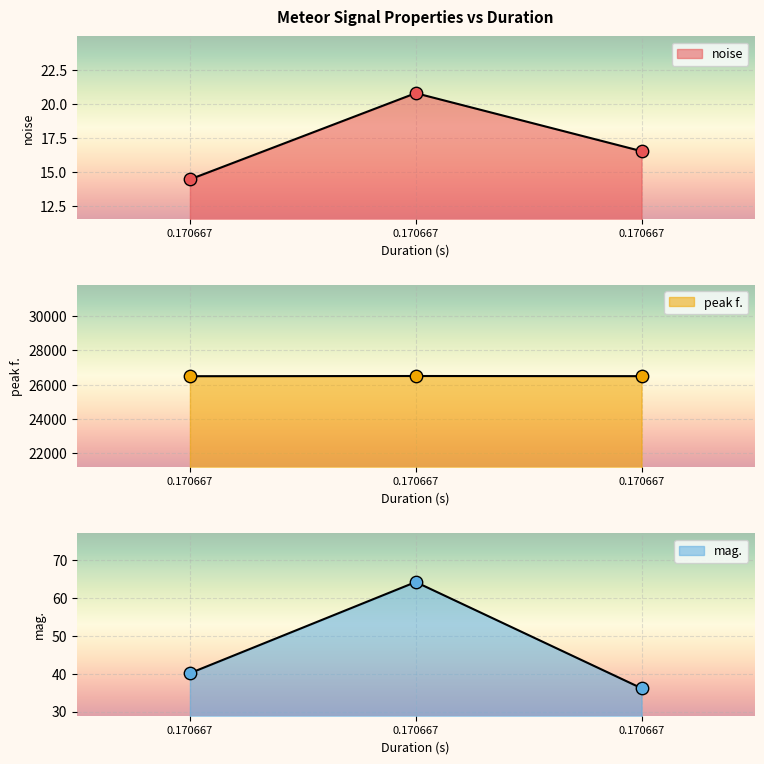

Which series has the largest total across all categories?

peak f.